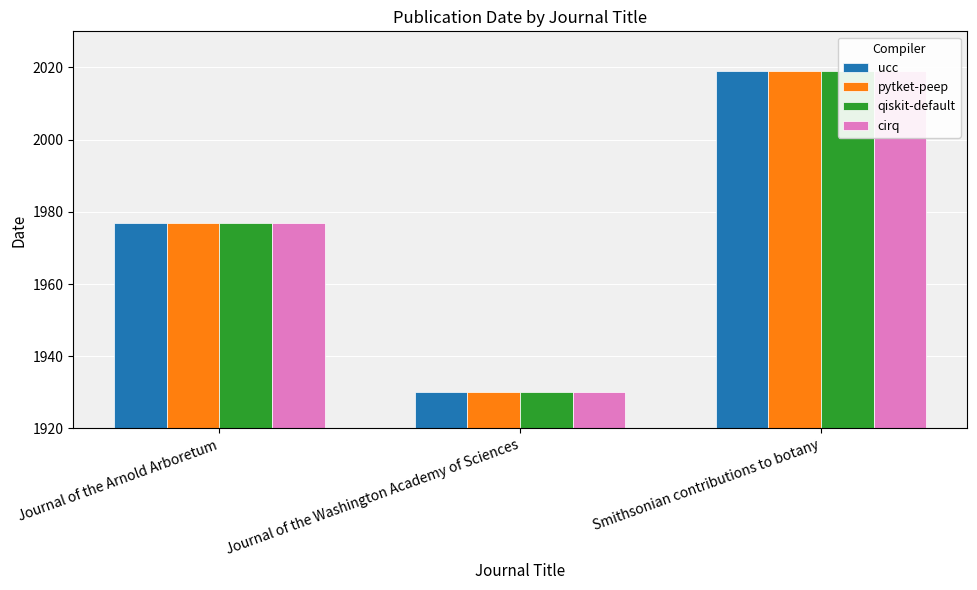

Which category has the lowest value in the qiskit-default series?

Journal of the Washington Academy of Sciences